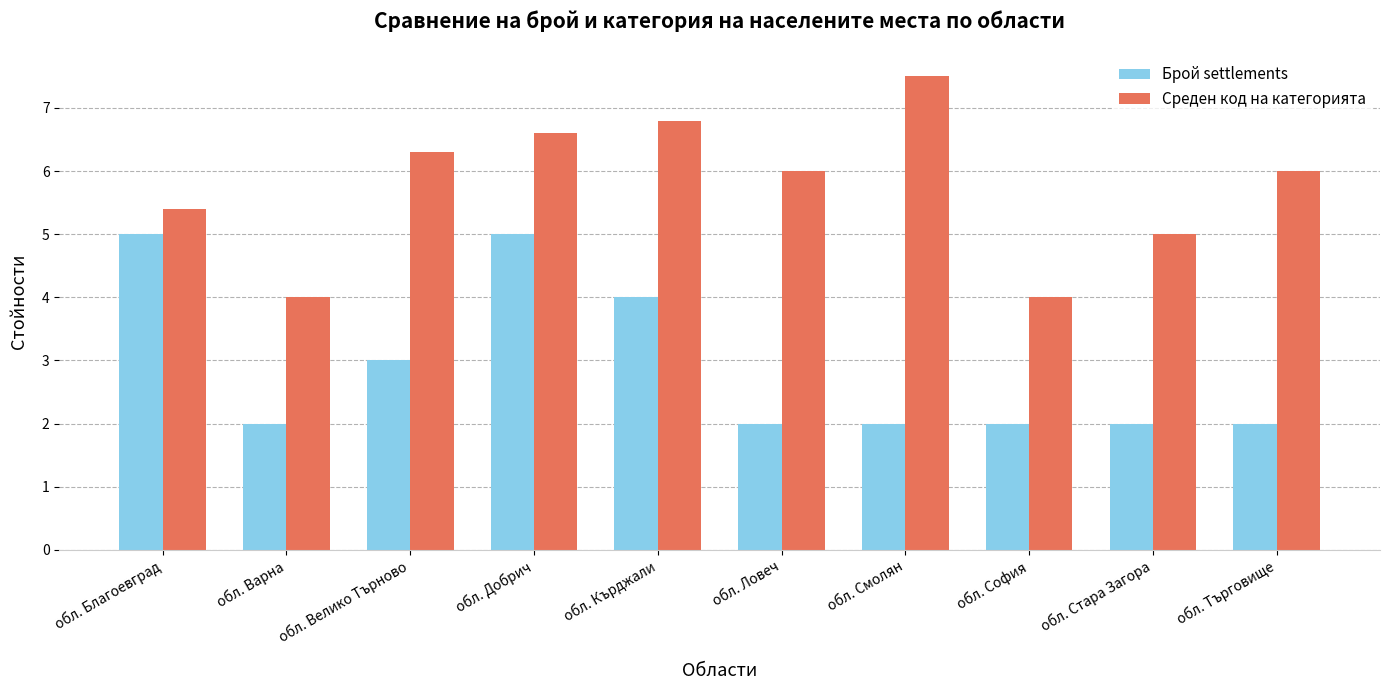

Which series changed the most between обл. Добрич and обл. Стара Загора?

Брой settlements